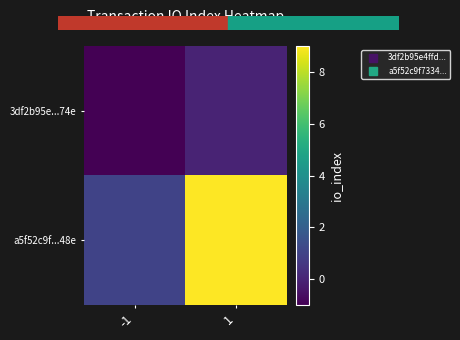

What is the difference between the highest and lowest values at 1?

9